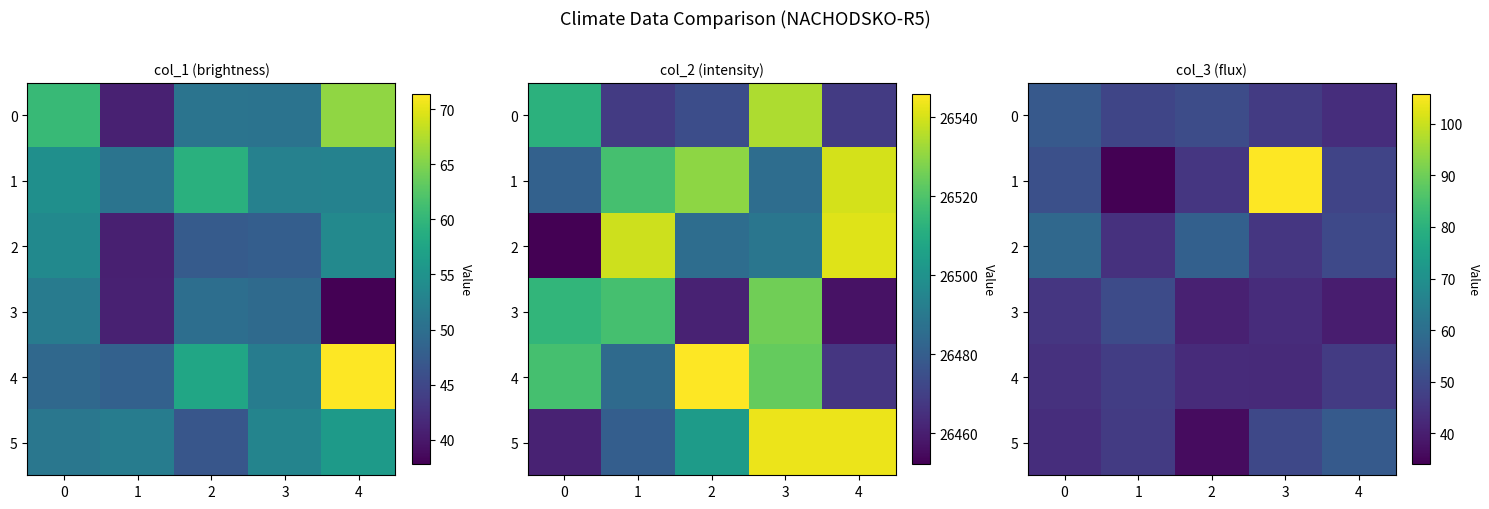

What is the approximate value of 2 at 4?

49.8